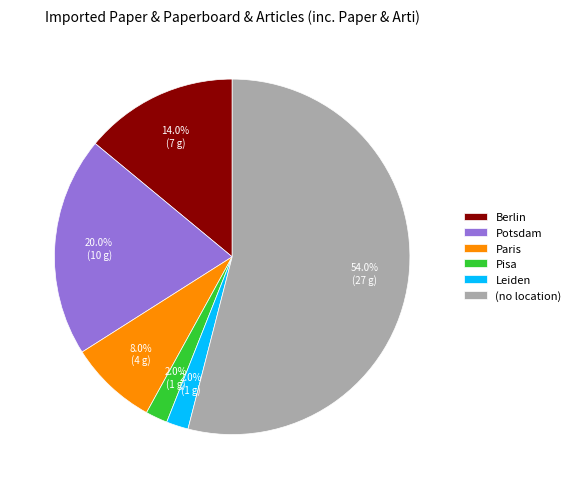

Is it true that Berlin is 25% of the pie?

False